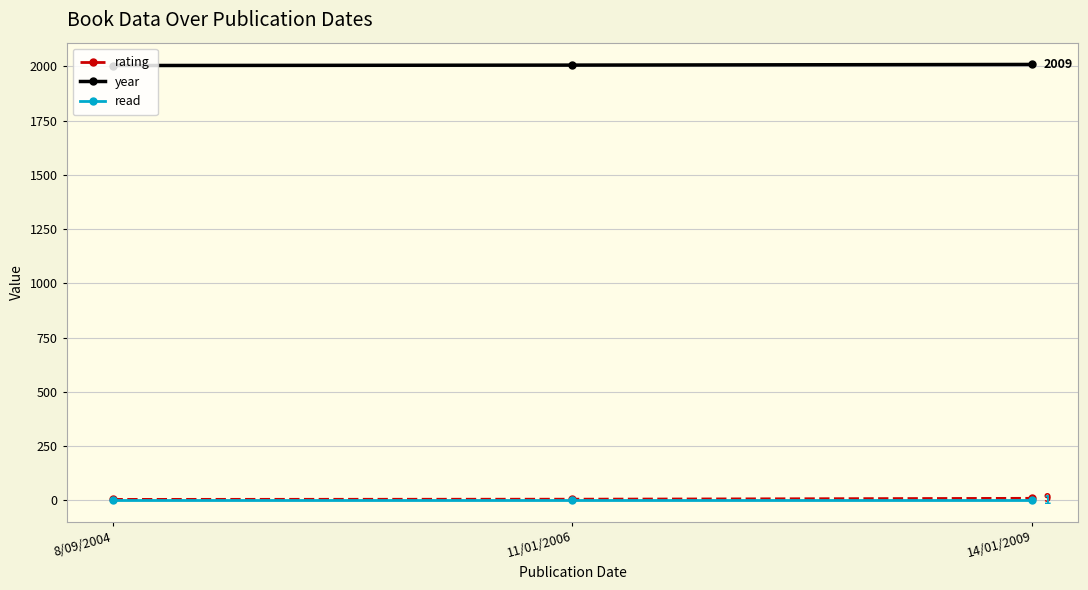

What is the smallest value displayed?

1